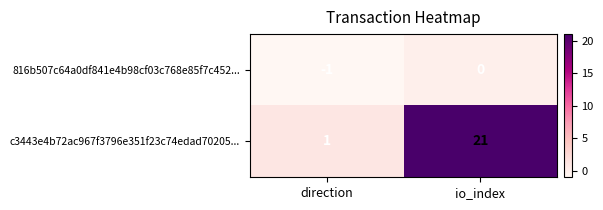

Which series has the largest total across all categories?

c3443e4b72ac967f3796e351f23c74edad70205...